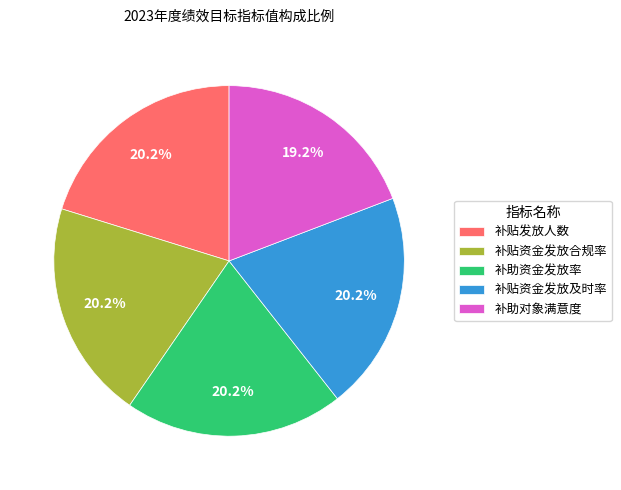

Which slice is the smallest?

补助对象满意度